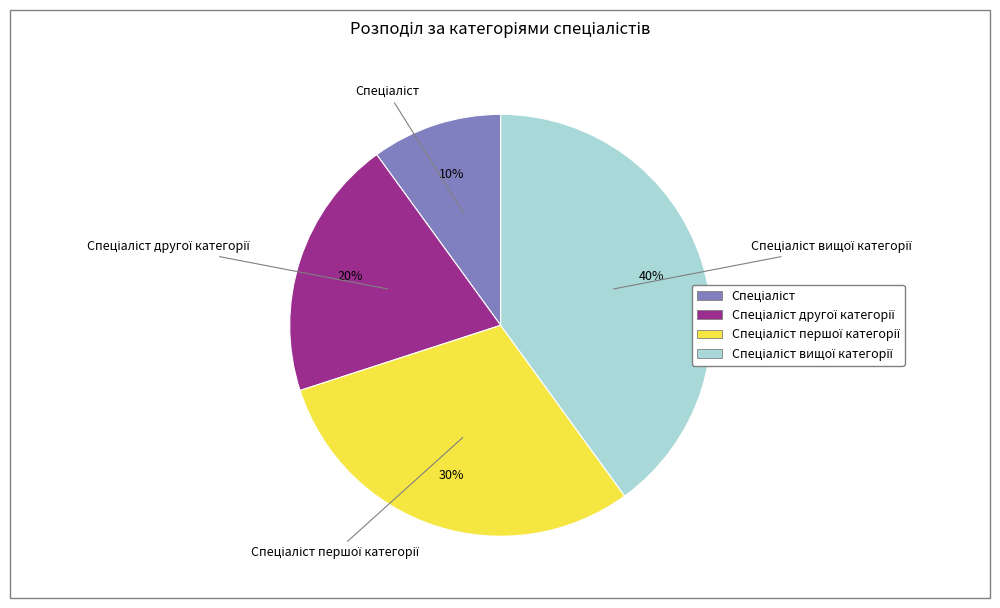

To the nearest percent, what is the average slice percentage?

25%